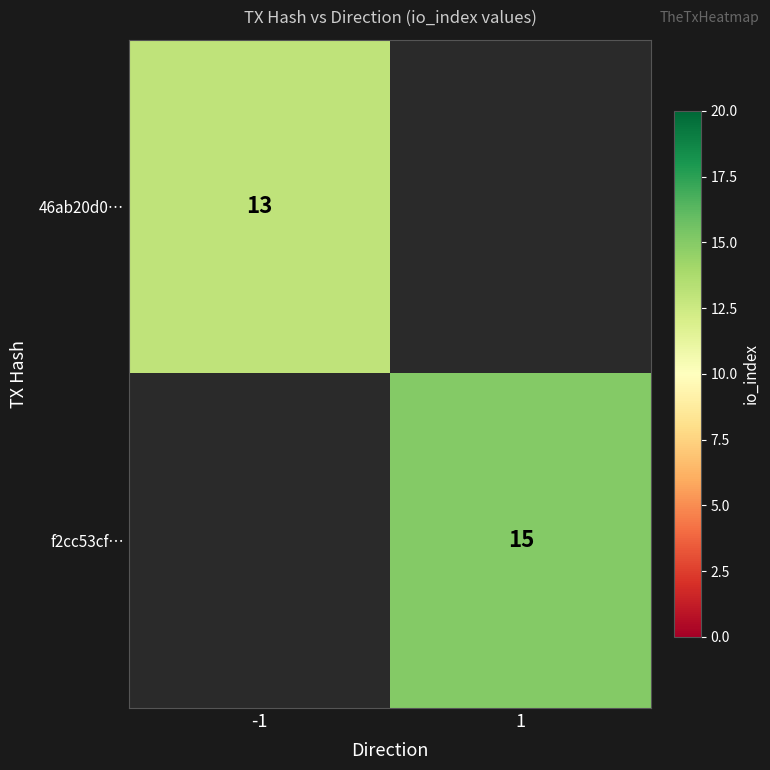

Is the value of f2cc53cf… at 1 greater than the value of 46ab20d0… at -1?

Yes